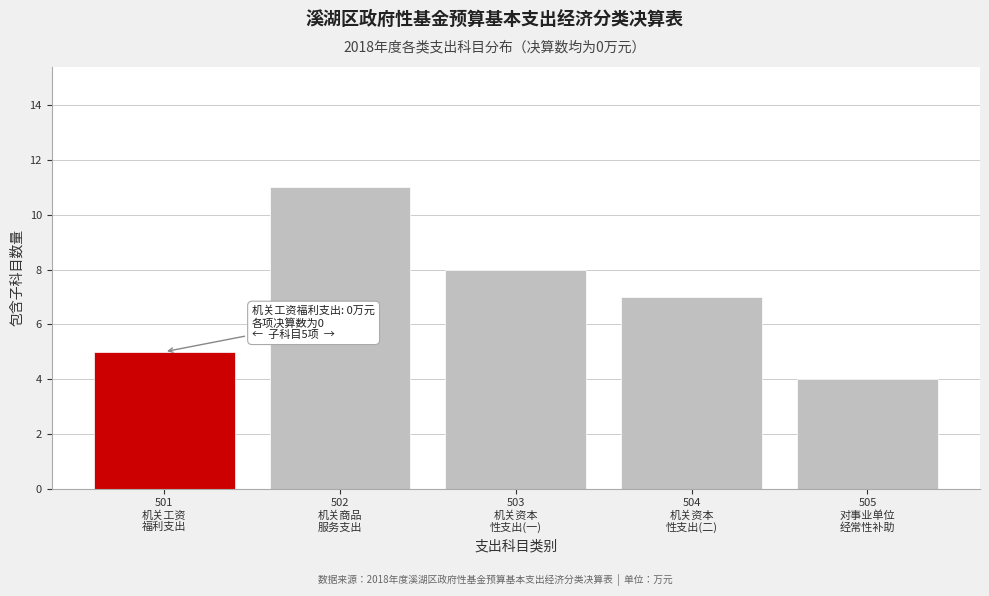

Reading left to right, list all the values displayed in this chart.

5	11	8	7	4